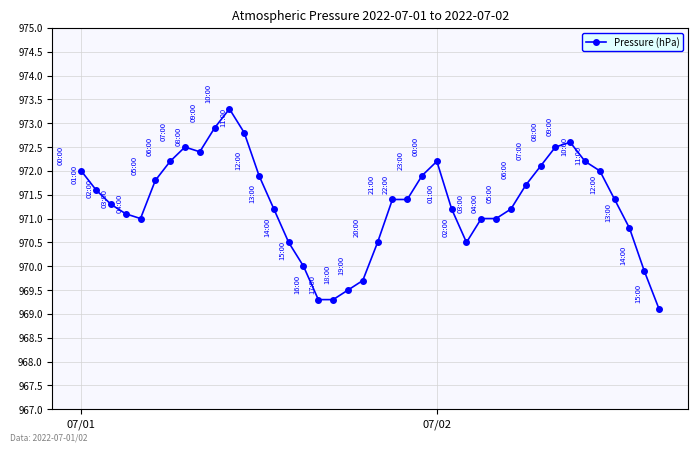

Does the chart have visible grid lines?

Yes